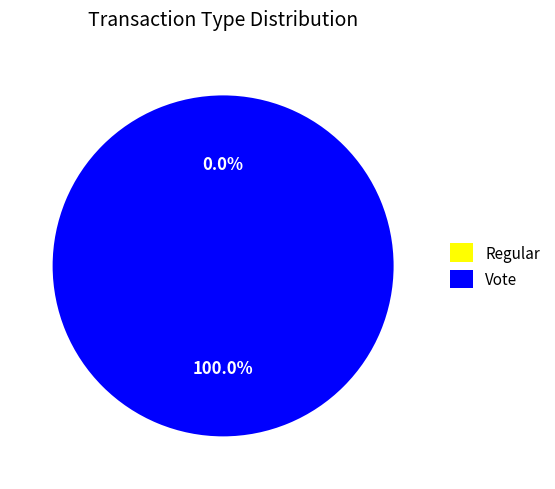

To the nearest percent, what is the difference between the largest and smallest slice percentages?

100%